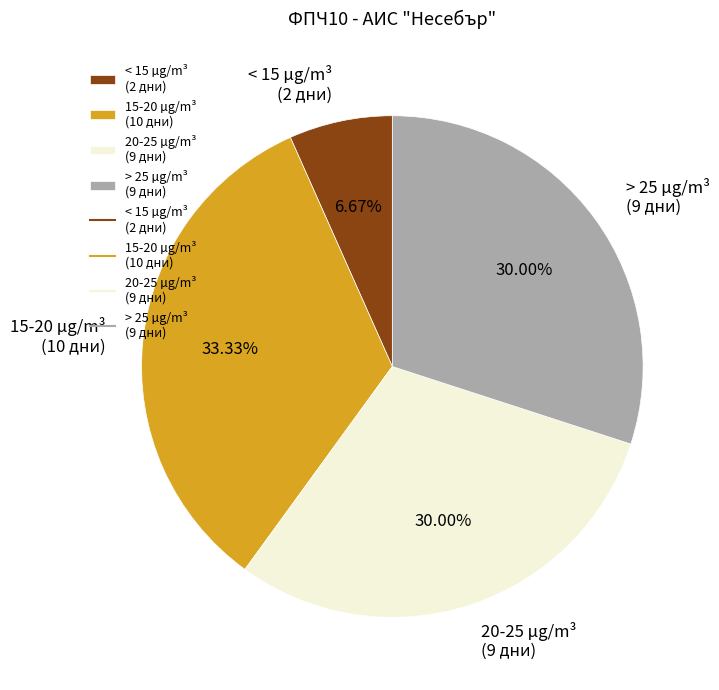

Approximately how many times larger is the value at 20-25 µg/m³ (9 дни) compared to > 25 µg/m³ (9 дни)?

1.0